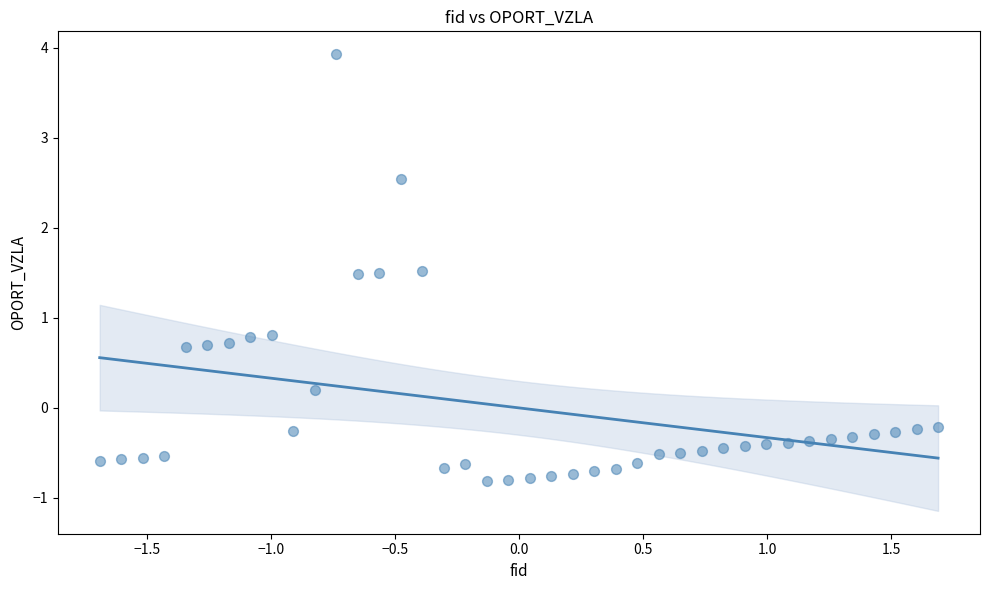

What is the range of Y values (max minus min)?

4.7